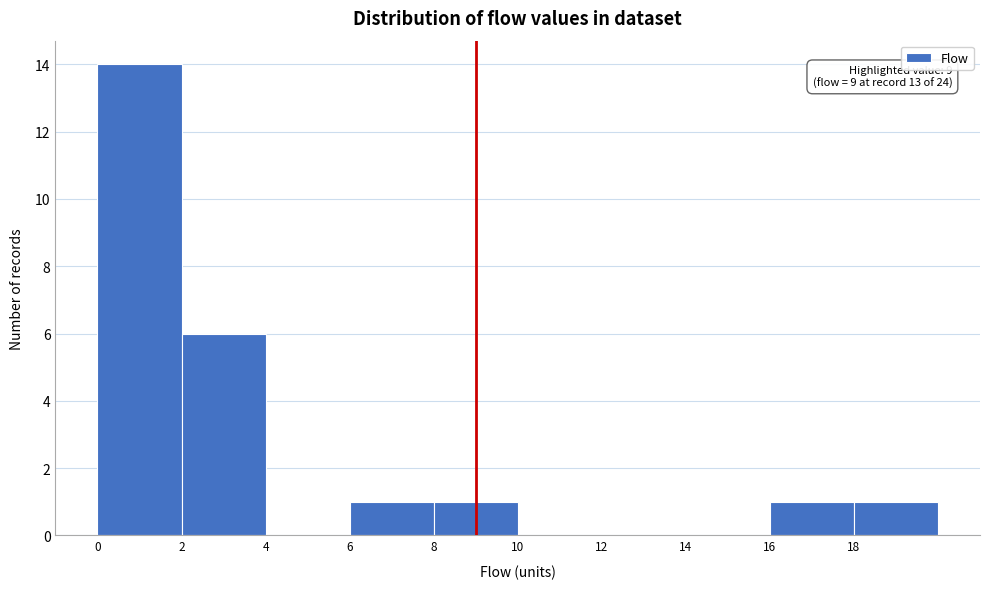

Over which range of the x-axis is the bar tallest?

0 to 2